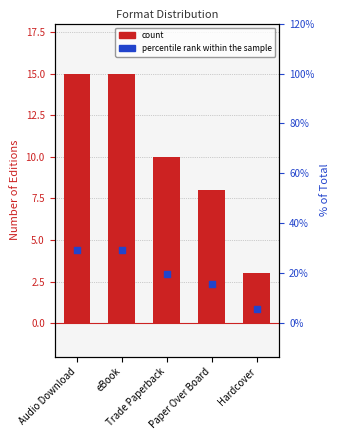

Which series has the largest total across all categories?

percentile rank within the sample